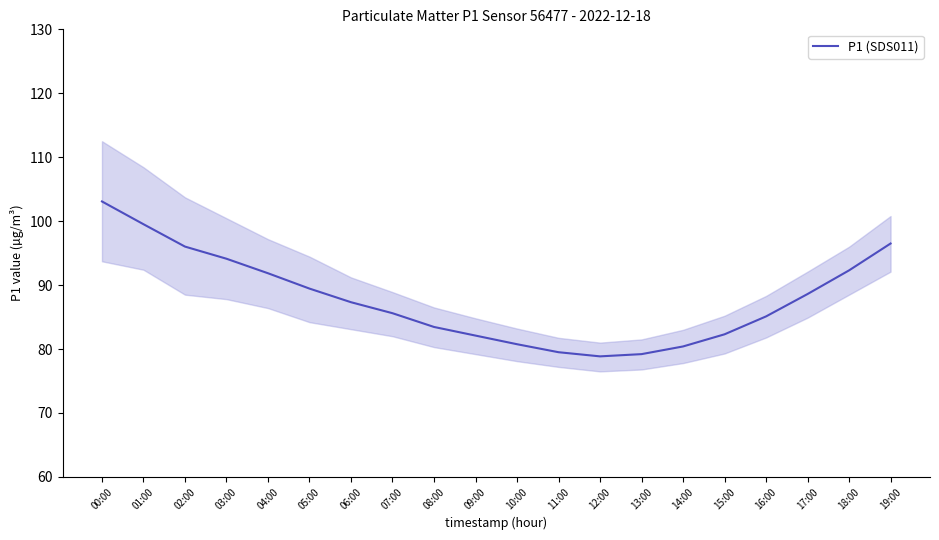

What is the maximum value shown in the chart?

103.1